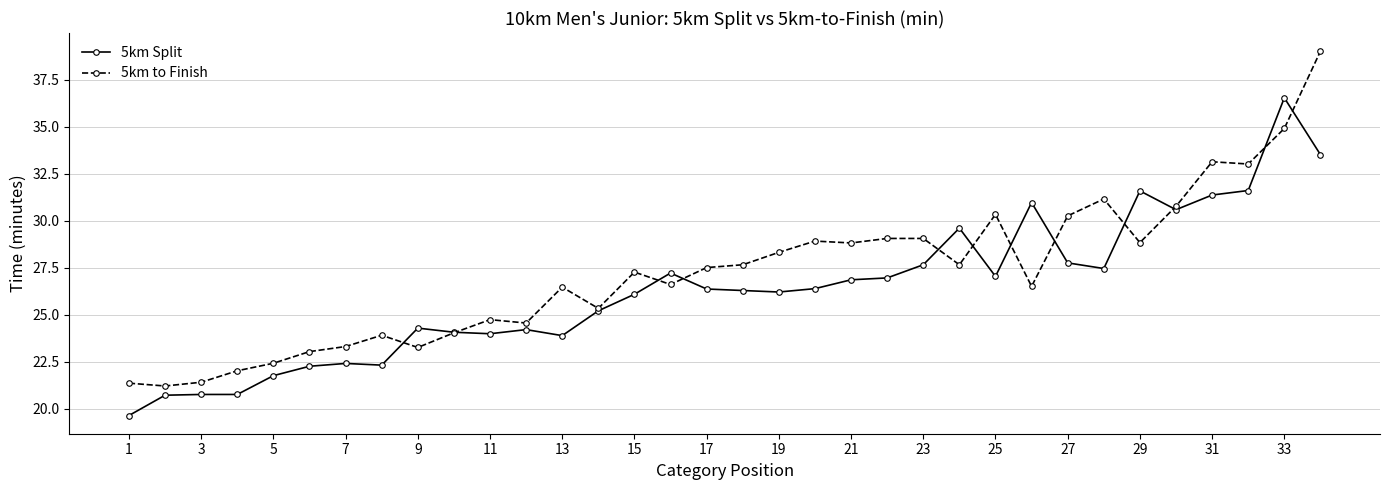

Which series has the largest total across all categories?

5km to Finish